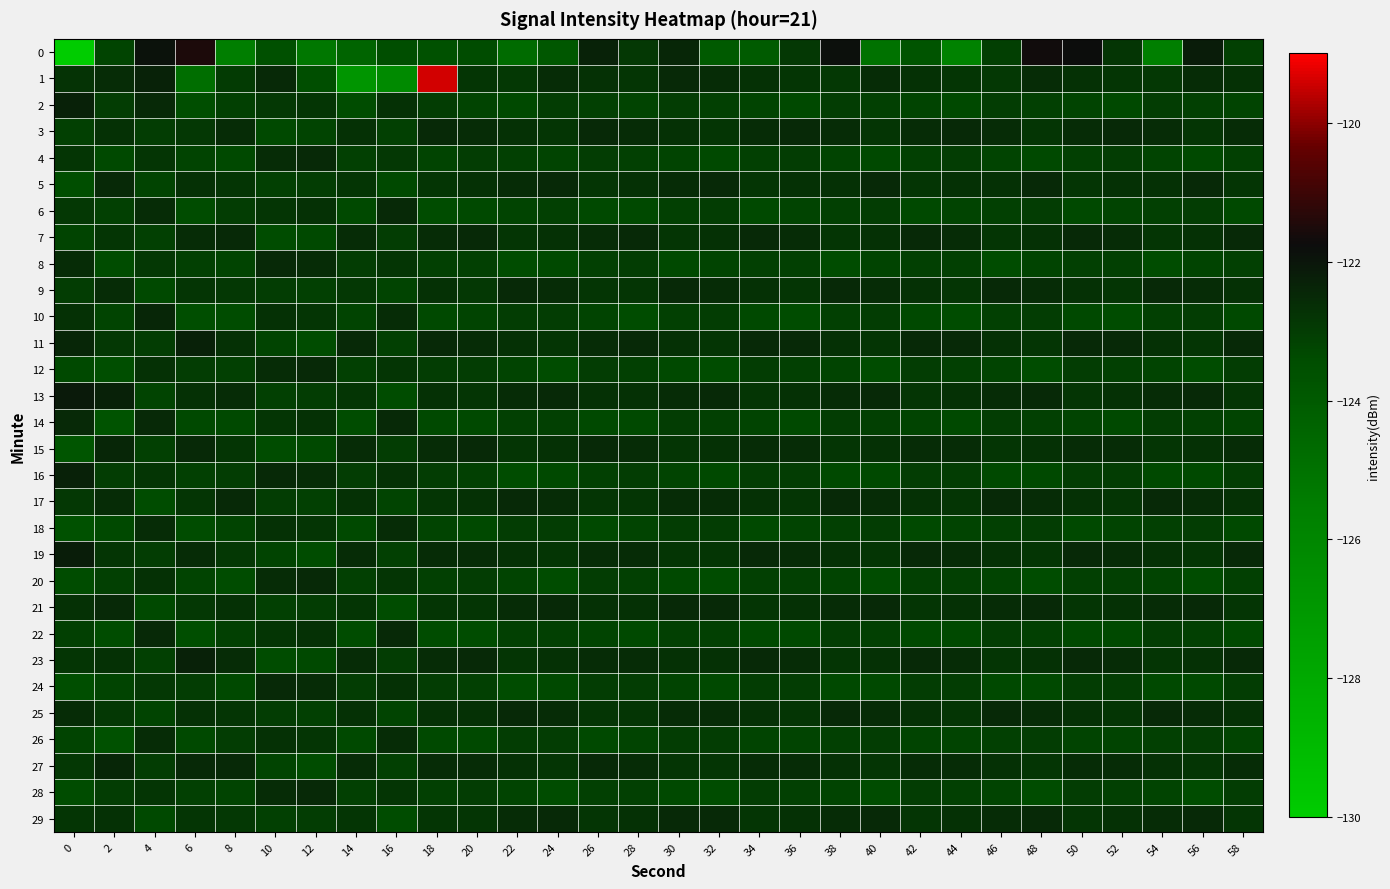

Between 16 and 28, which is larger?

28